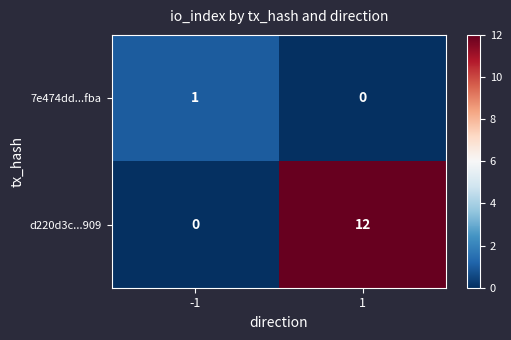

Is the value of 7e474dd...fba at 1 greater than the value of d220d3c...909 at 1?

No